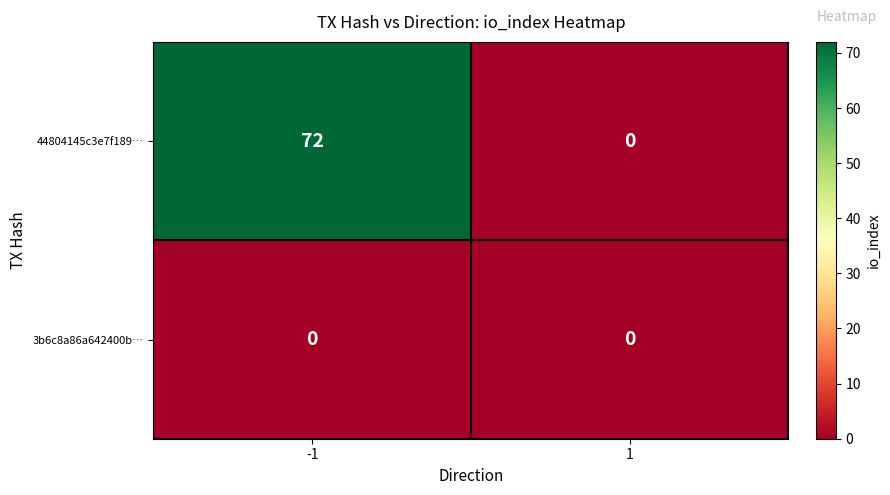

Is the value of 44804145c3e7f189… at -1 greater than the value of 3b6c8a86a642400b… at 1?

Yes